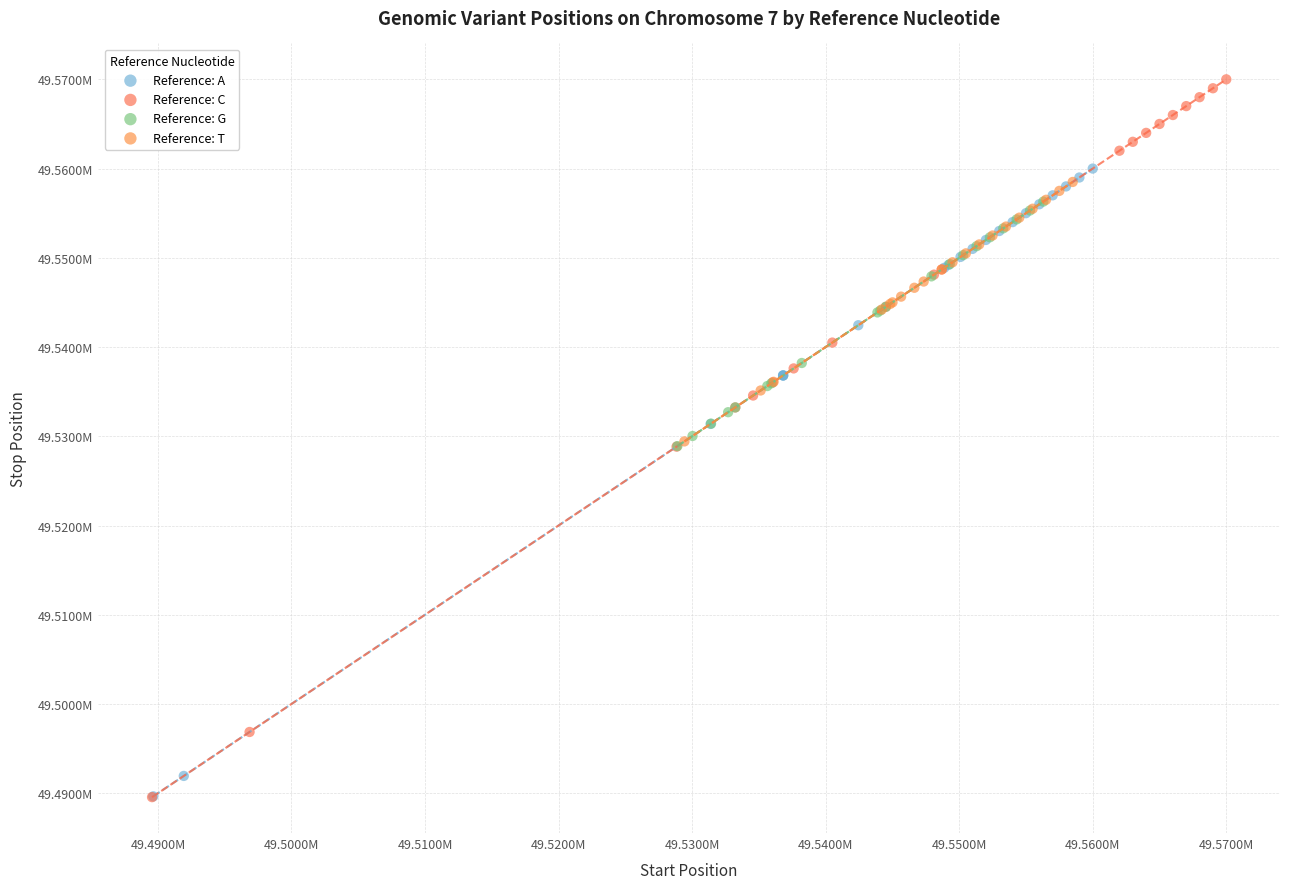

What are all the series names shown in the legend?

Reference: A, Reference: C, Reference: G, Reference: T